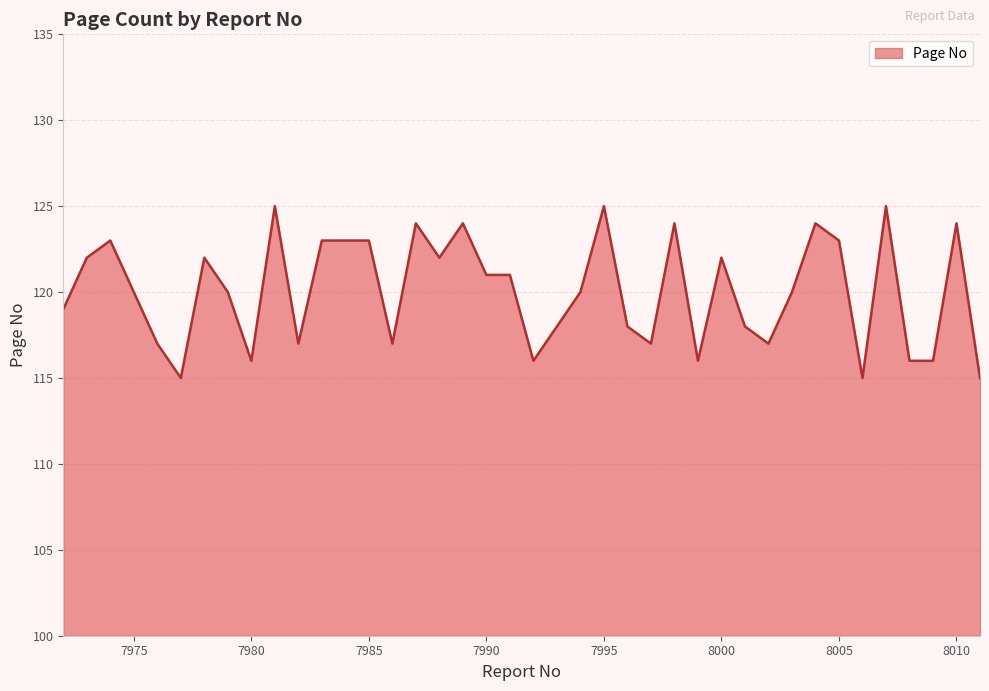

What is the minimum value shown in the chart?

115